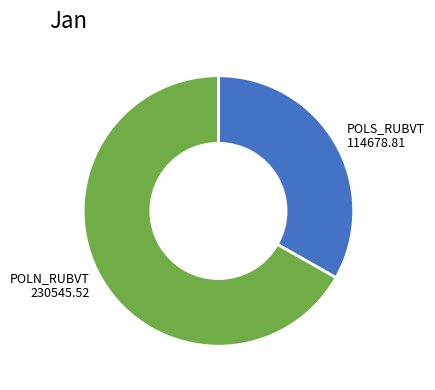

Approximately how many times larger is the value at POLN_RUBVT 230545.52 compared to POLS_RUBVT 114678.81?

2.0